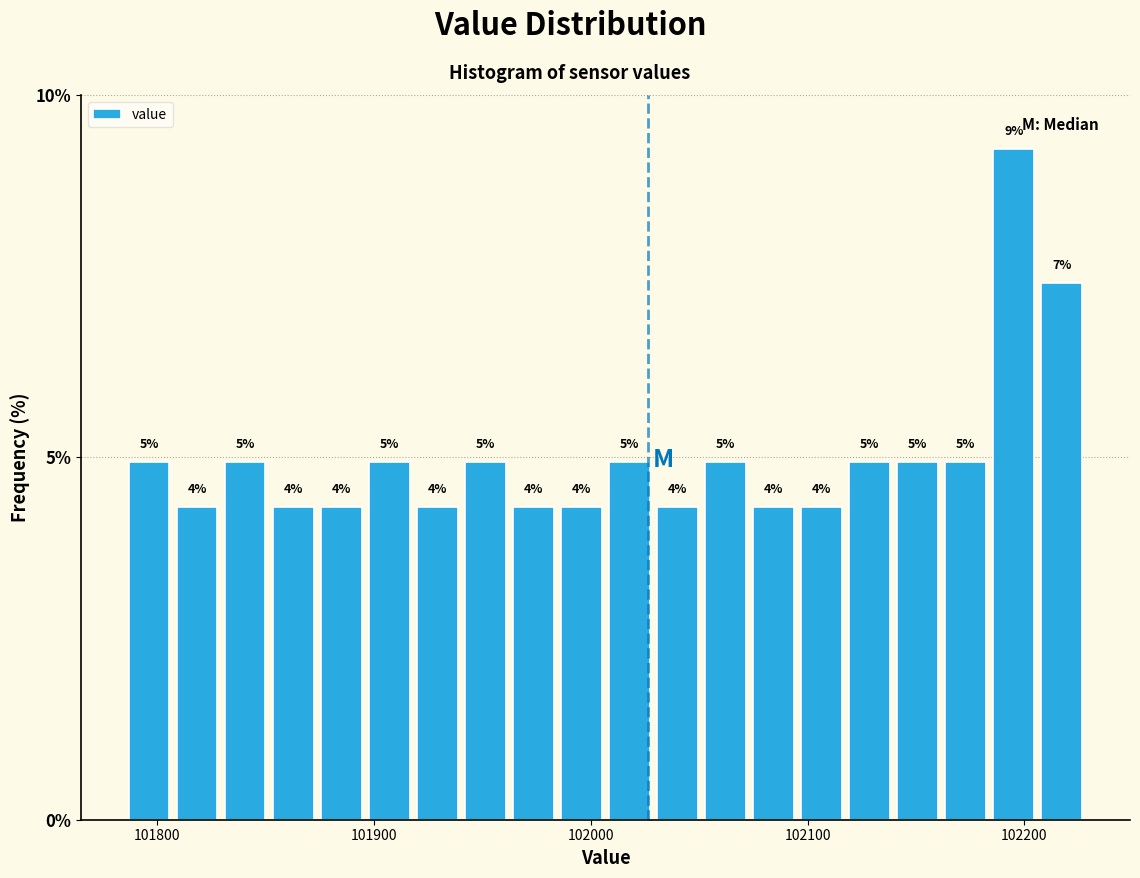

Around what value on the x-axis is the tallest bar? Give the approximate position of its centre, as read against the axis.

102200